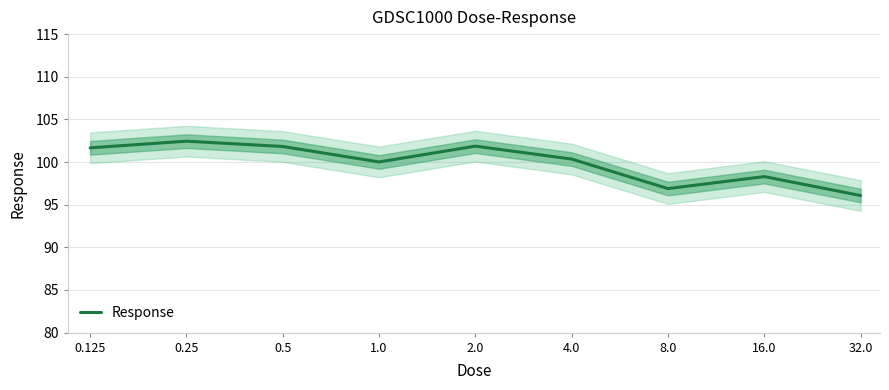

Approximately how many times larger is the value at 0.125 compared to 32.0?

1.1